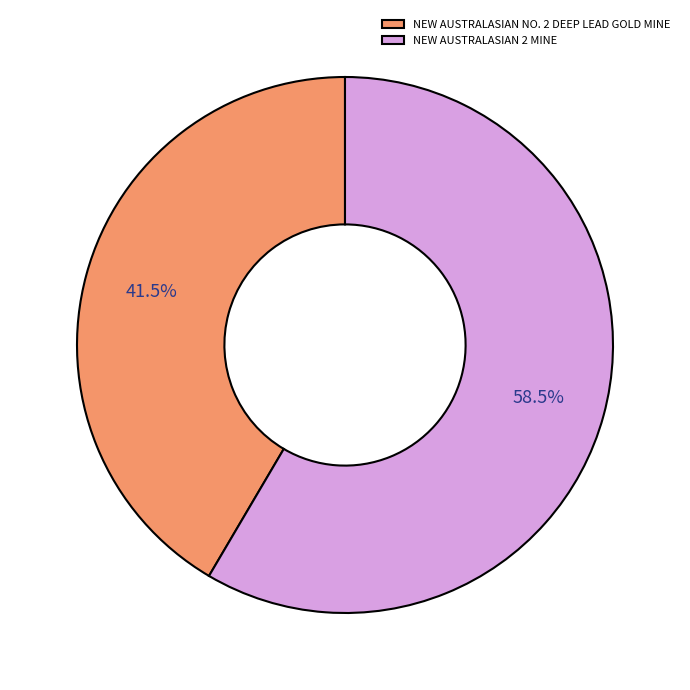

Which category accounts for the majority?

NEW AUSTRALASIAN 2 MINE